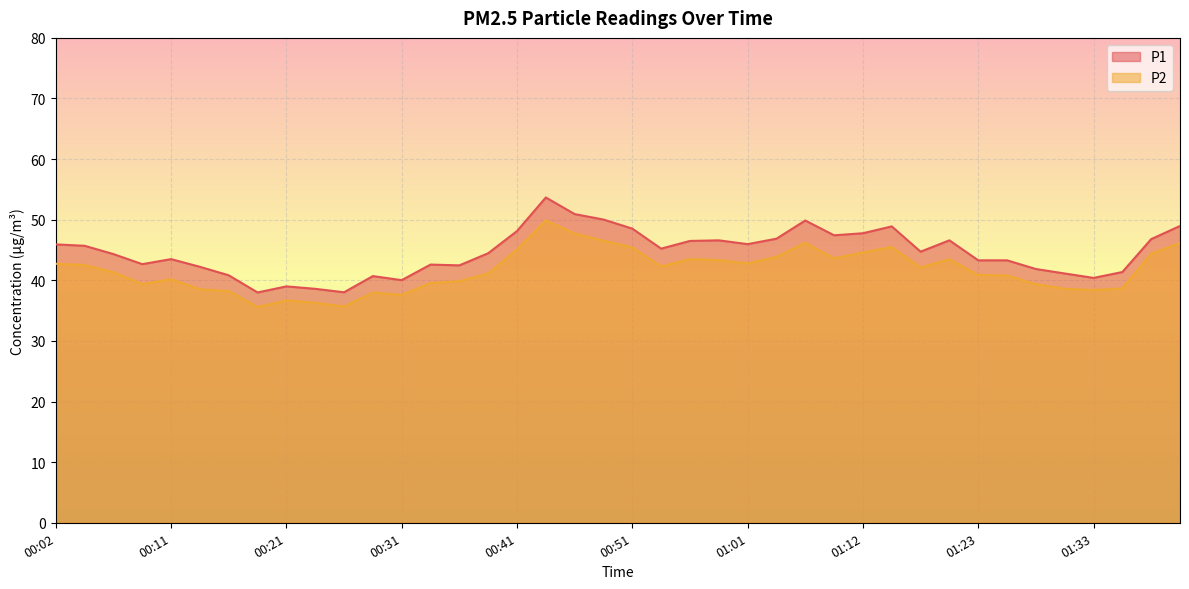

What is the value of the P1 point at the 38th from the left?

41.4